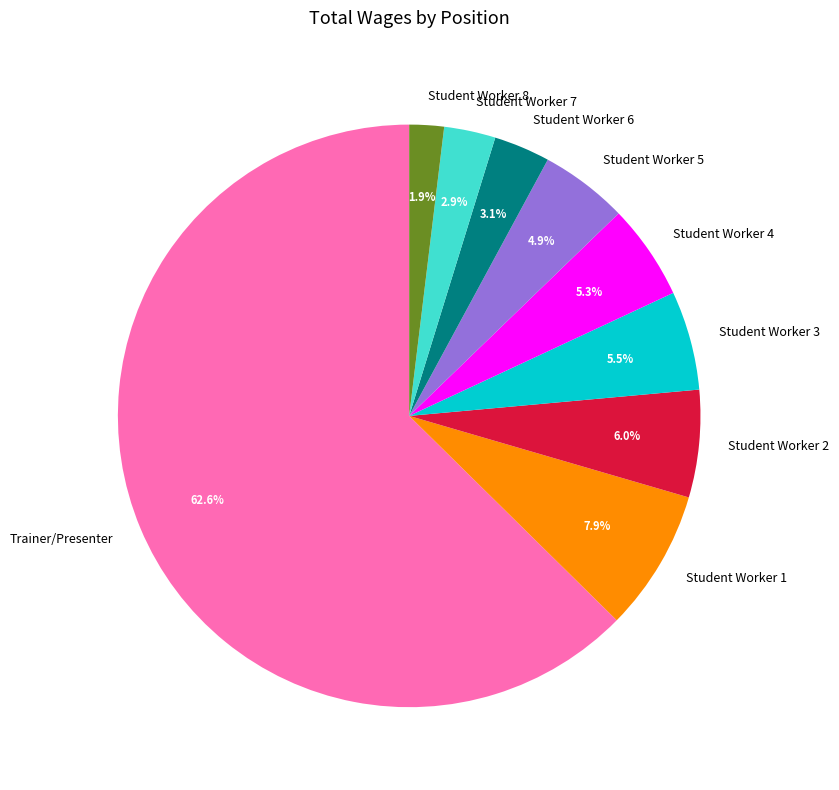

Which slice is the smallest?

Student Worker 8